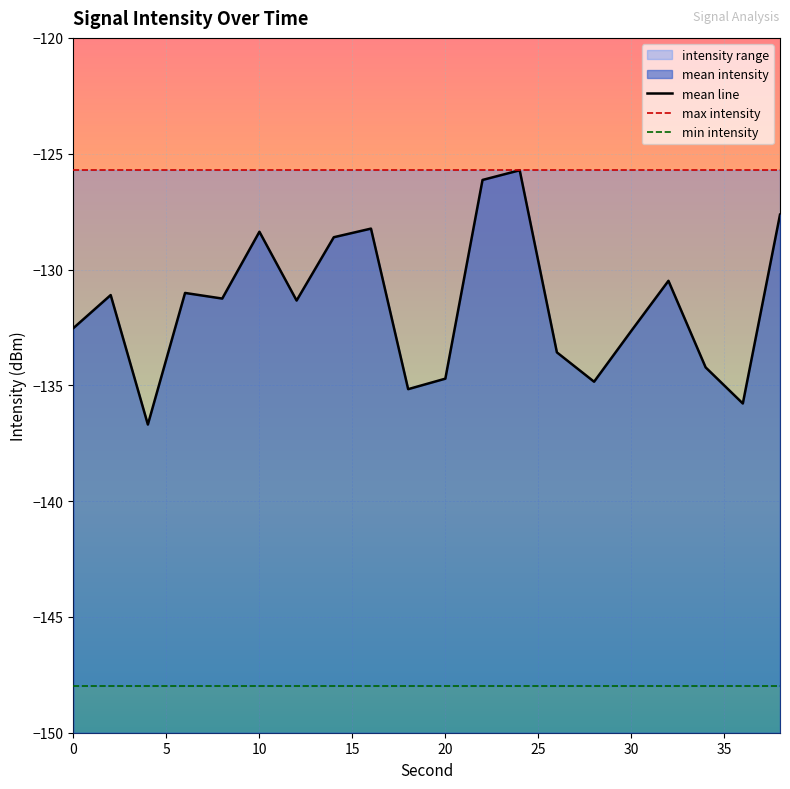

What is the difference between the maximum and minimum values in the mean line series?

11.0